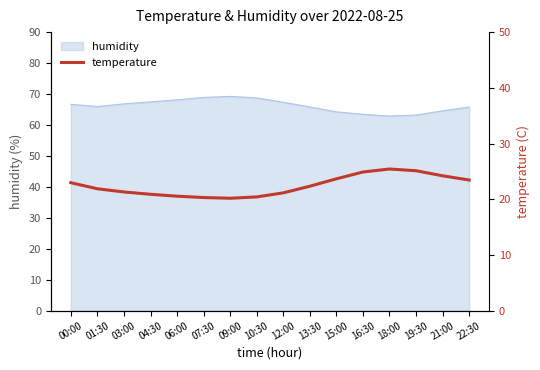

True or false: the data shows 38.5 at 18:00.

False